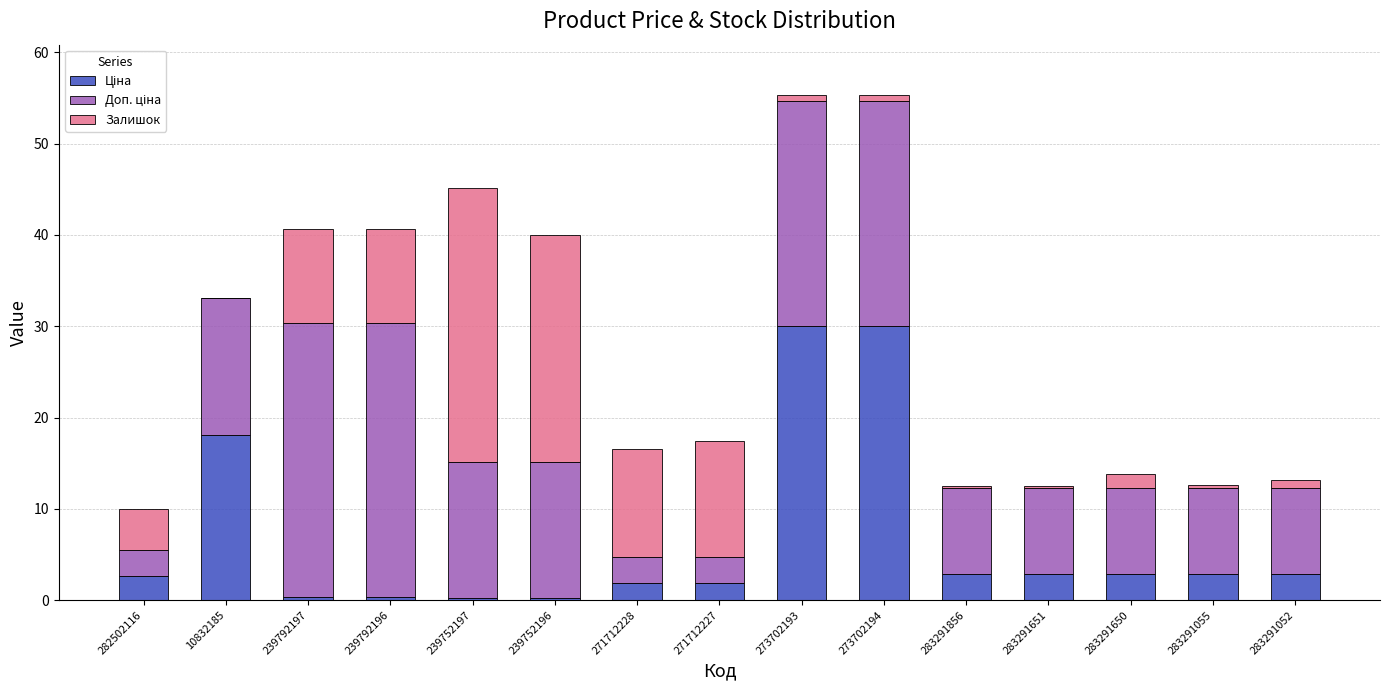

What is the total value across all series at 271712228?

16.6